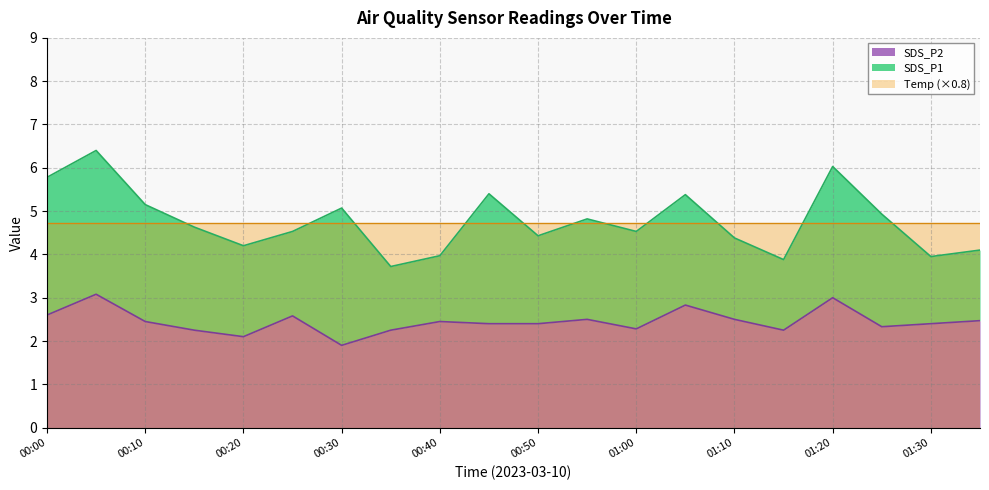

At which label is SDS_P1 closest to 5?

00:30